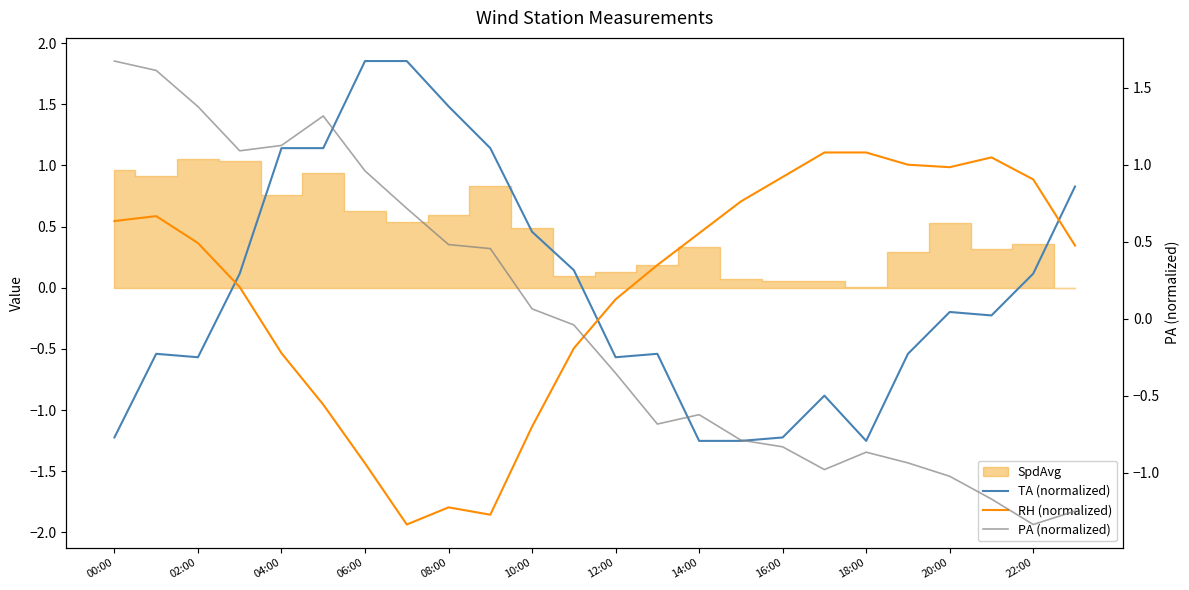

What is the difference between the maximum and minimum values in the TA (normalized) series?

3.1